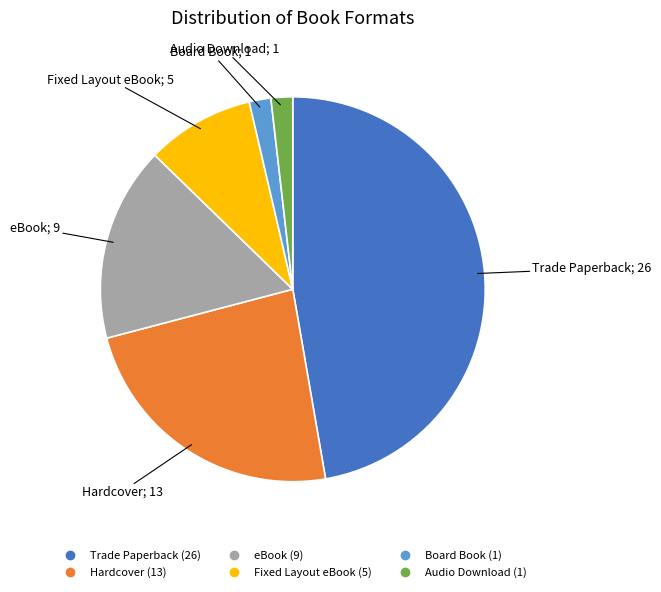

The Fixed Layout eBook slice represents 23% of the pie. True or false?

False